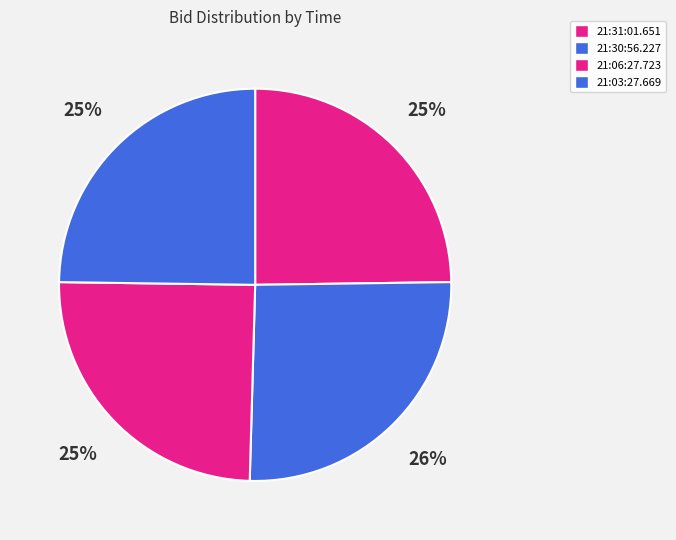

True or false: 21:31:01.651 accounts for 25% of the total.

True